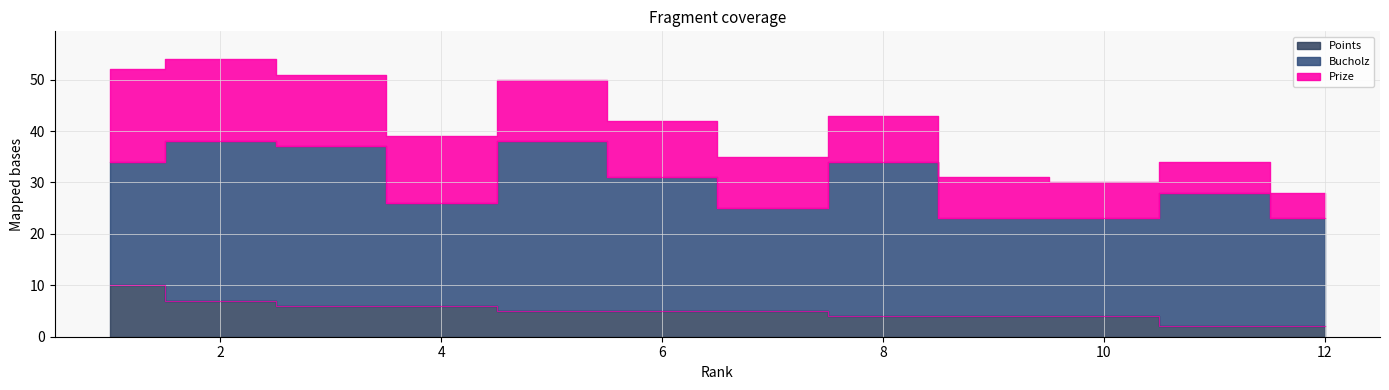

At how many categories does at least one series exceed 23?

7